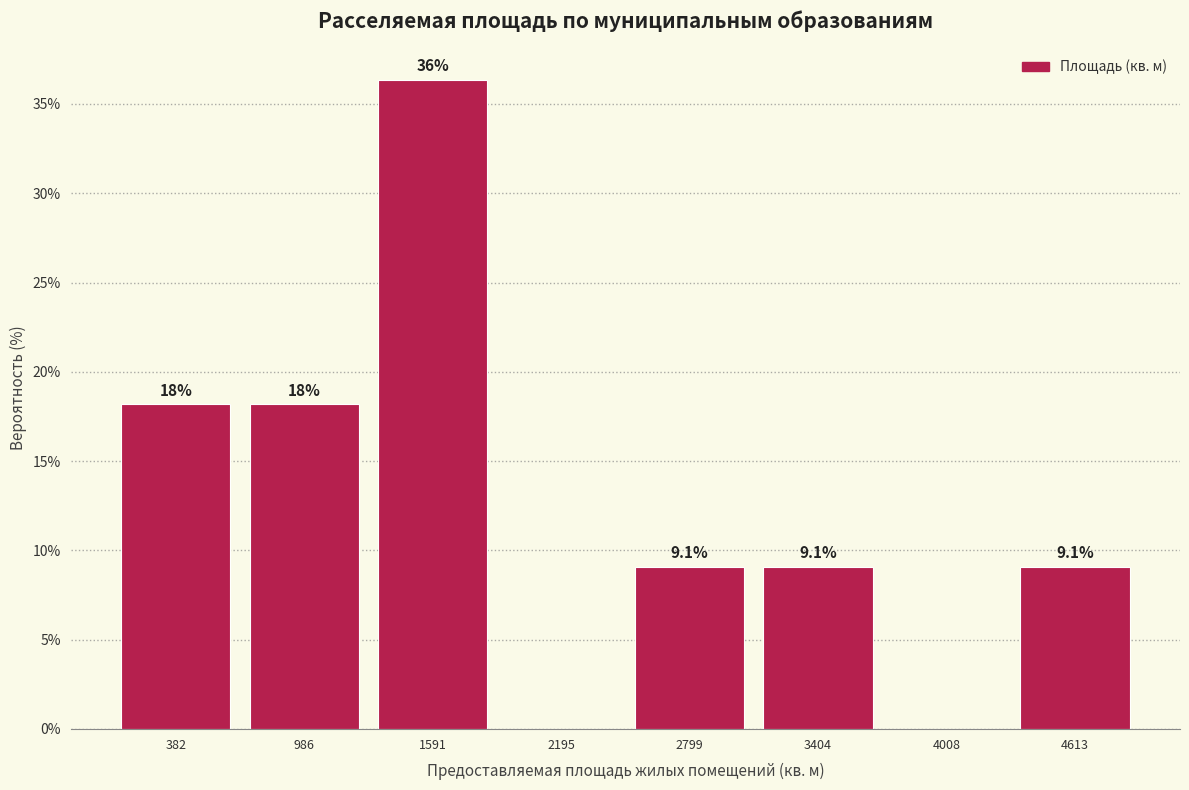

Which range on the x-axis has the tallest bar?

1300 to 1900